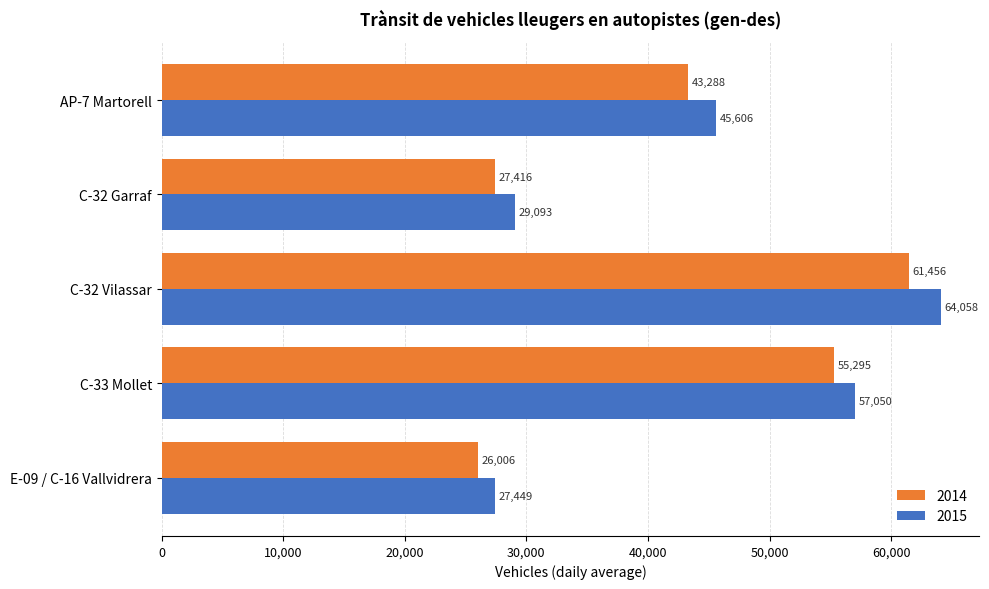

Which series has the largest total across all categories?

2015